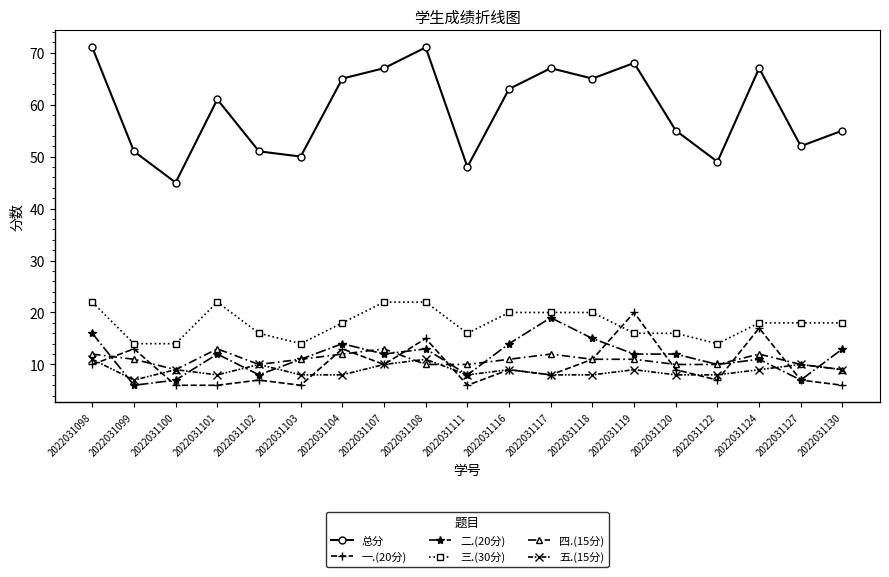

Which series has the widest spread of values?

总分